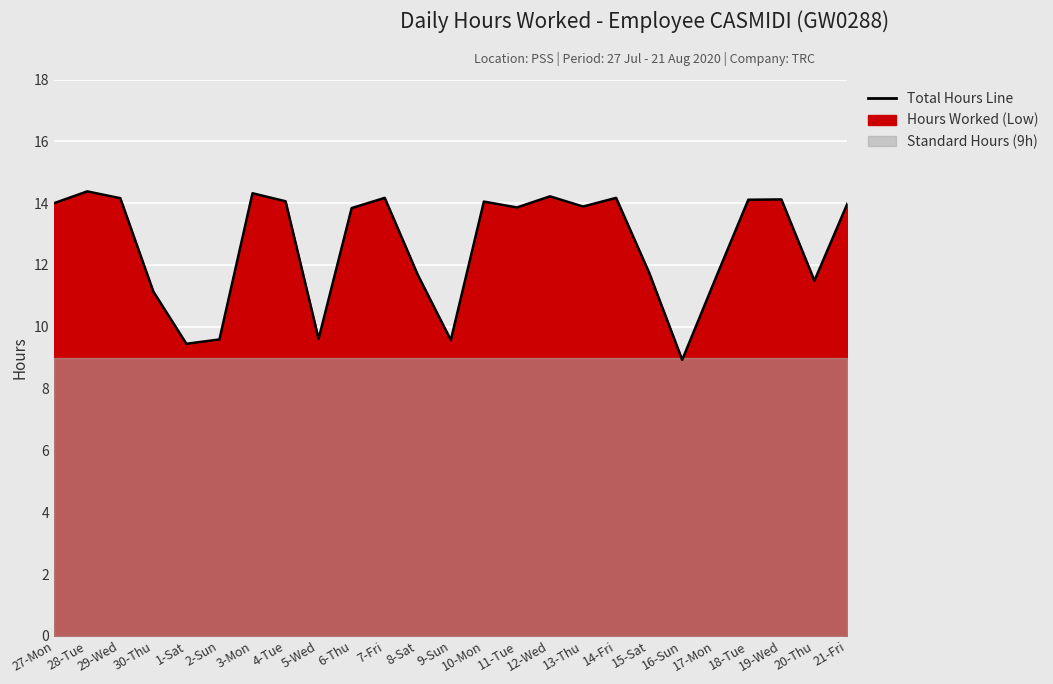

What is the difference between the second highest and minimum values?

5.4